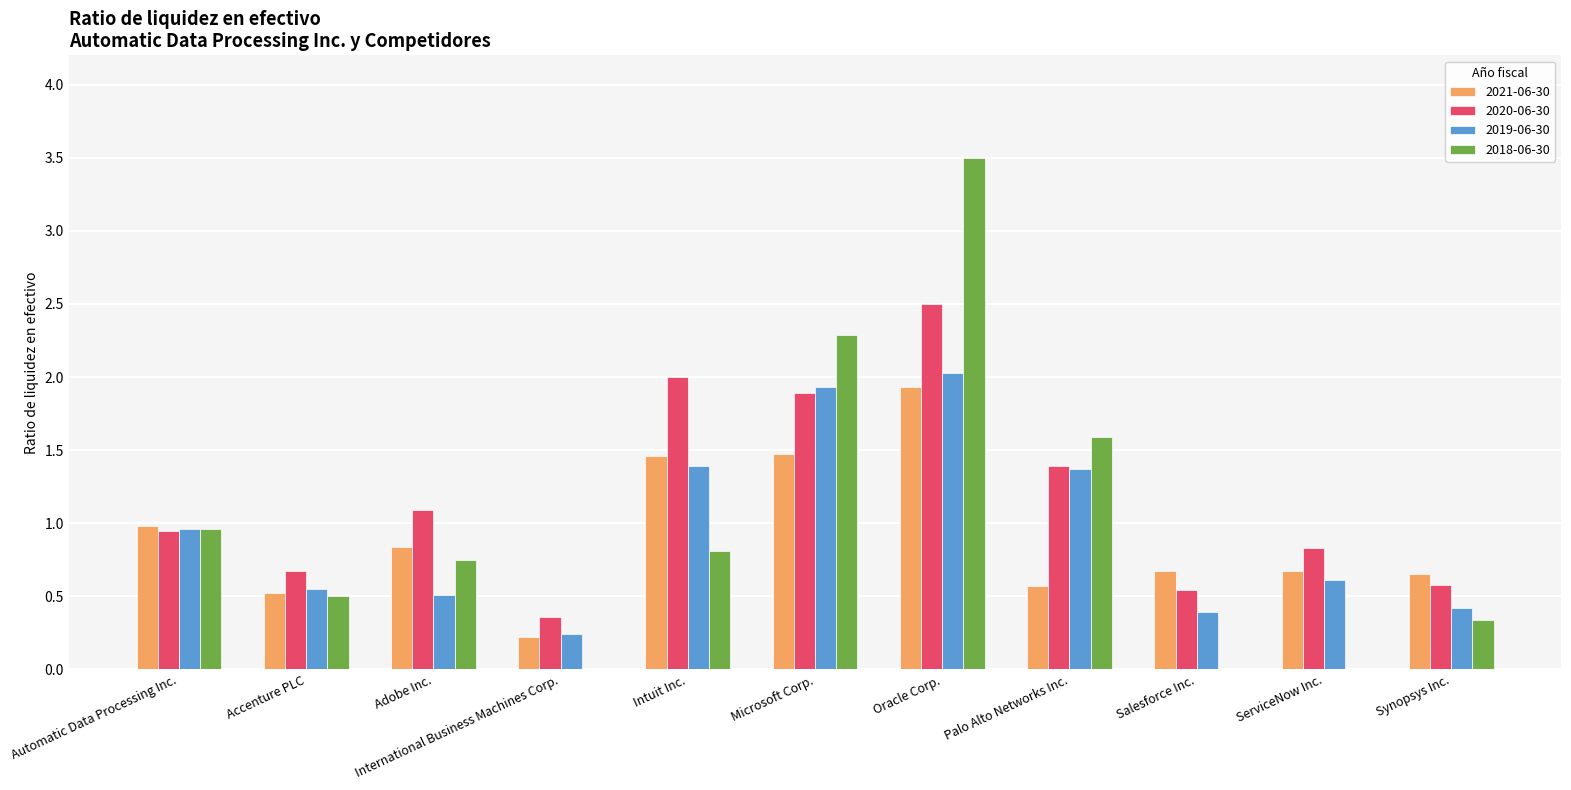

Which category has the highest value in the 2018-06-30 series?

Oracle Corp.